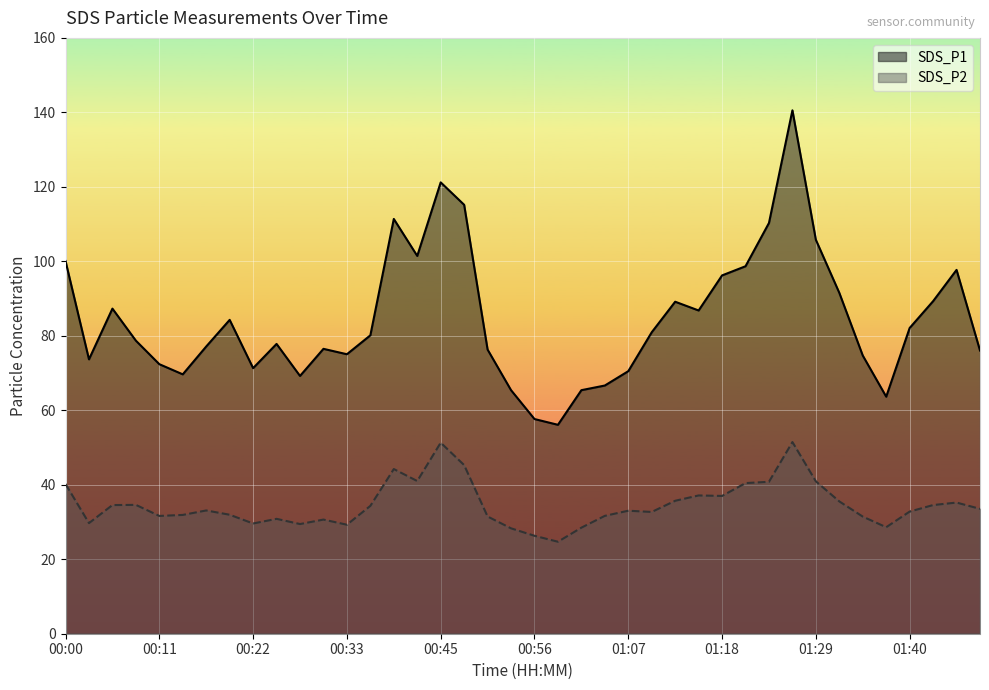

The SDS_P1 series shows 41.5 at 00:06. True or false?

False